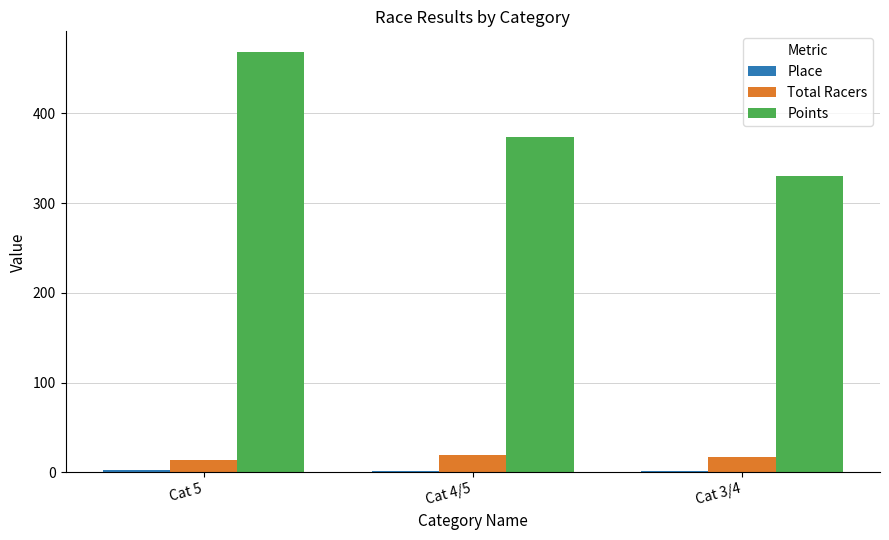

Which series changed the most between Cat 4/5 and Cat 3/4?

Points